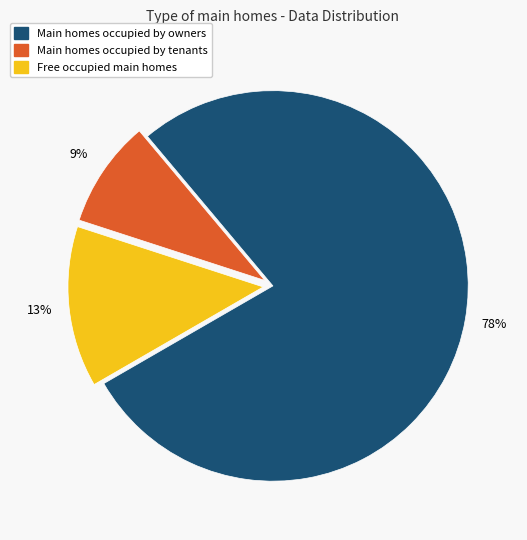

To the nearest percent, what is the average slice percentage?

33%